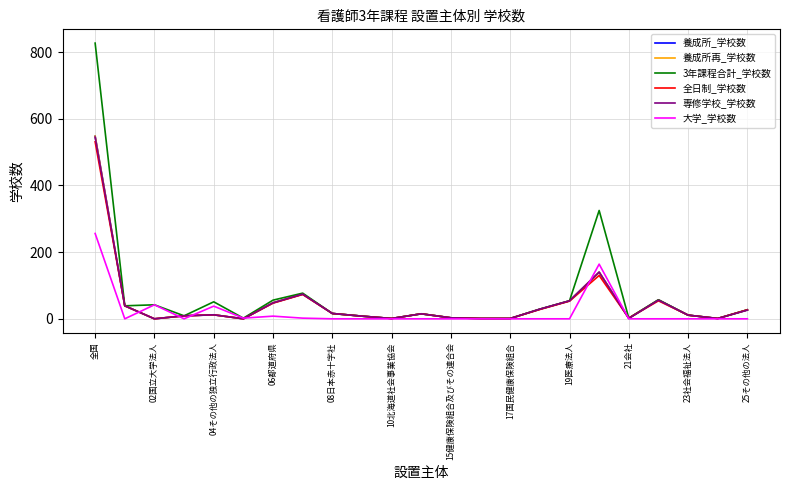

How many lines are shown in the chart?

6